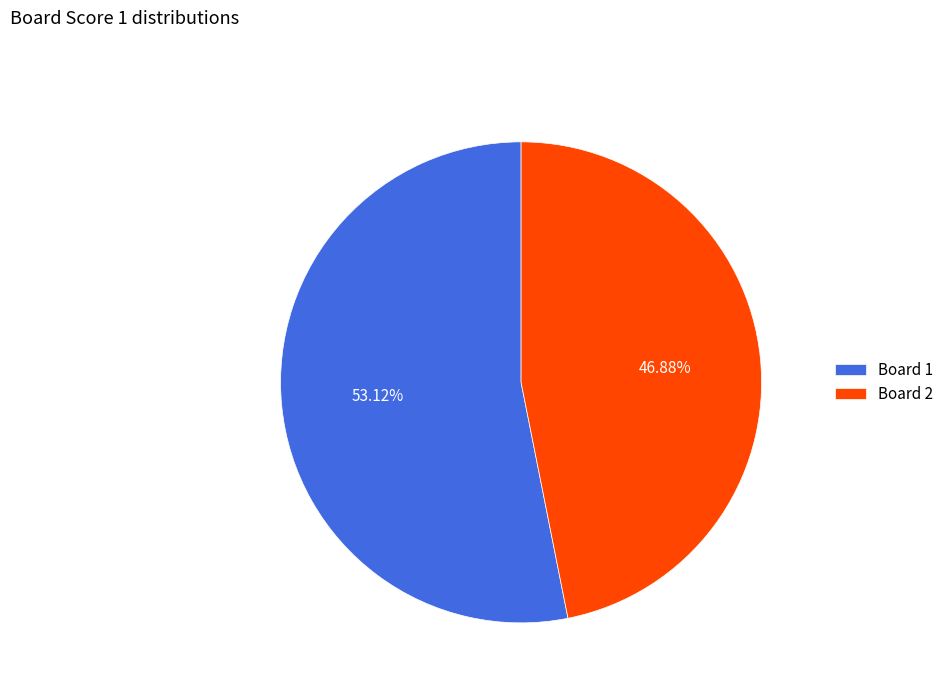

Is Board 1 the majority of the pie?

Yes